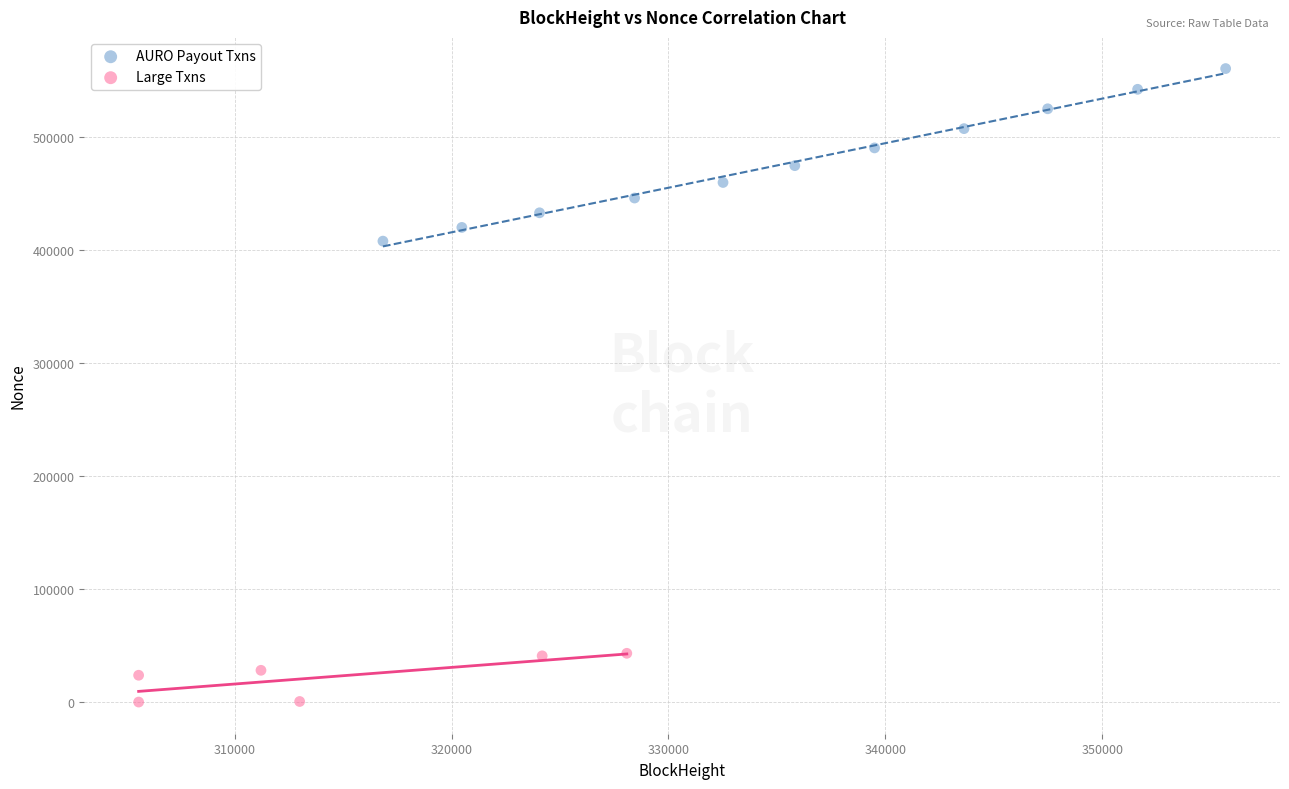

Which series reaches the minimum Y coordinate?

Large Txns